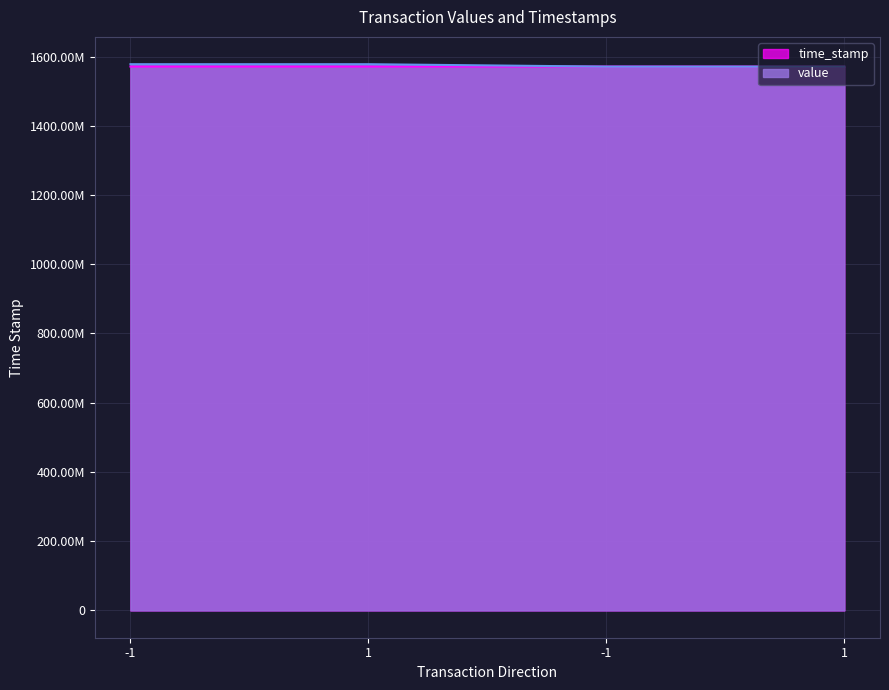

How many lines are shown in the chart?

2